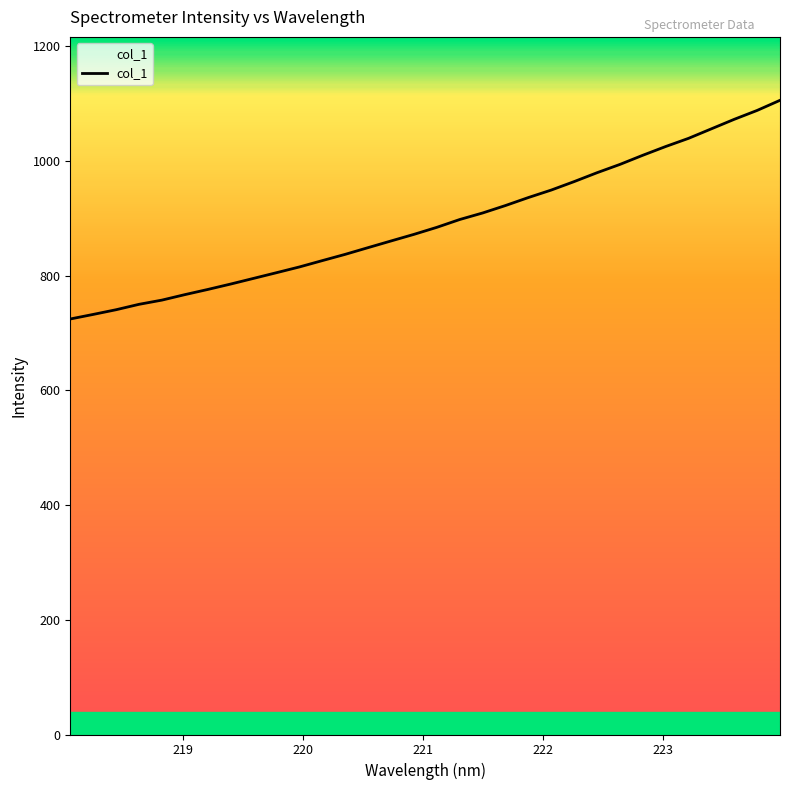

What is the smallest value displayed?

724.2